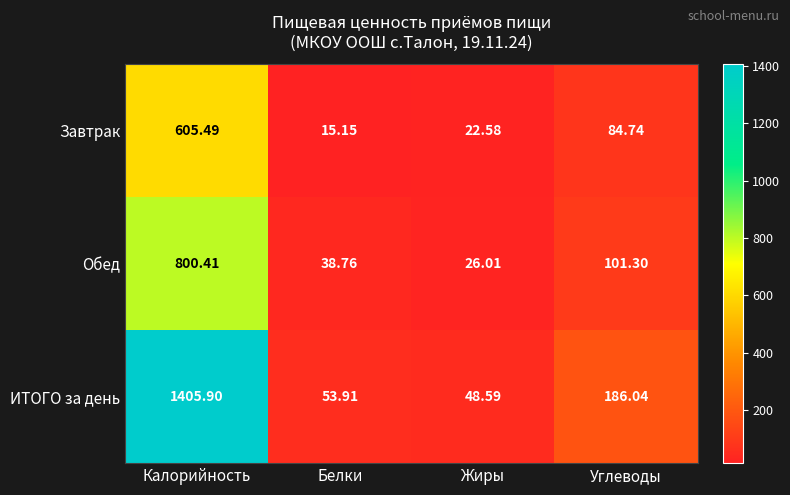

Where does the ИТОГО за день series first go above 186?

Калорийность